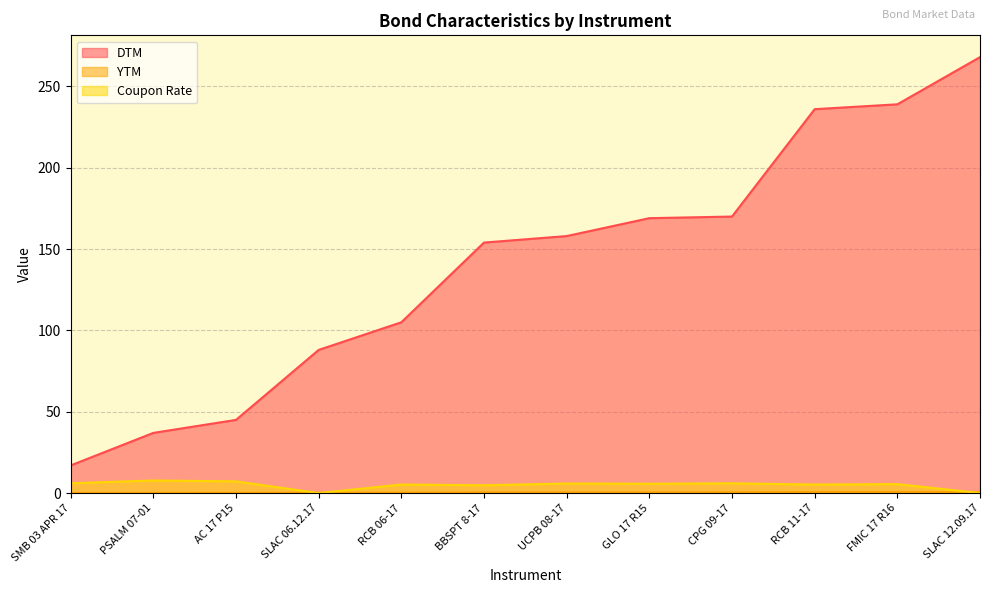

True or false: DTM has a value of 170.6 at RCB 06-17.

False